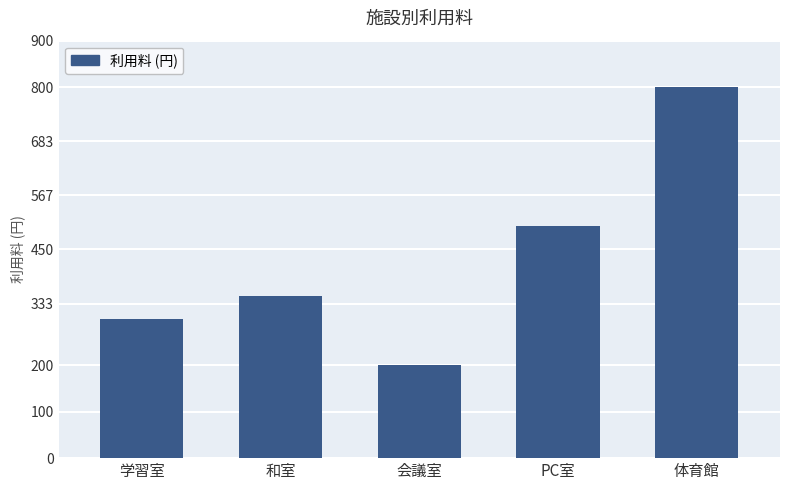

What is the difference between the maximum and minimum values?

600